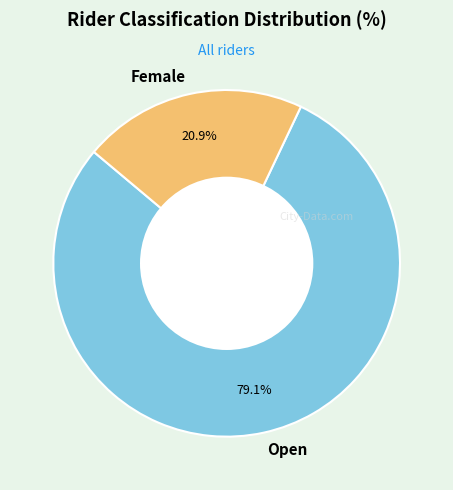

Which category accounts for the majority?

Open